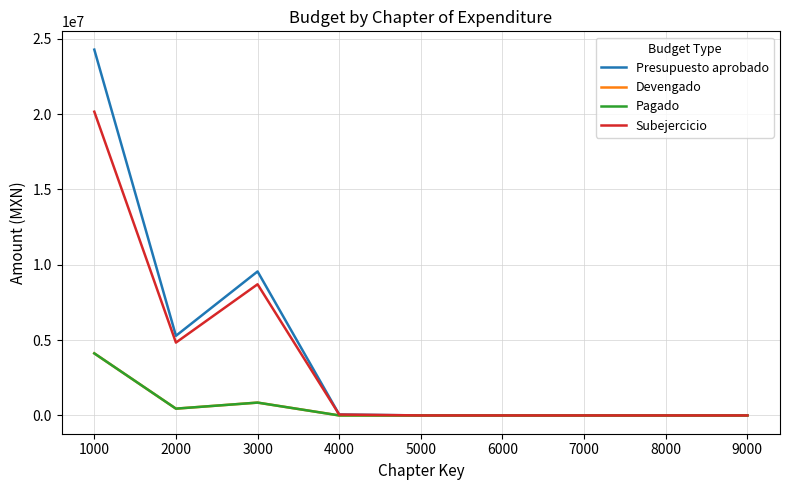

Does the chart display data point markers on the line(s)?

No